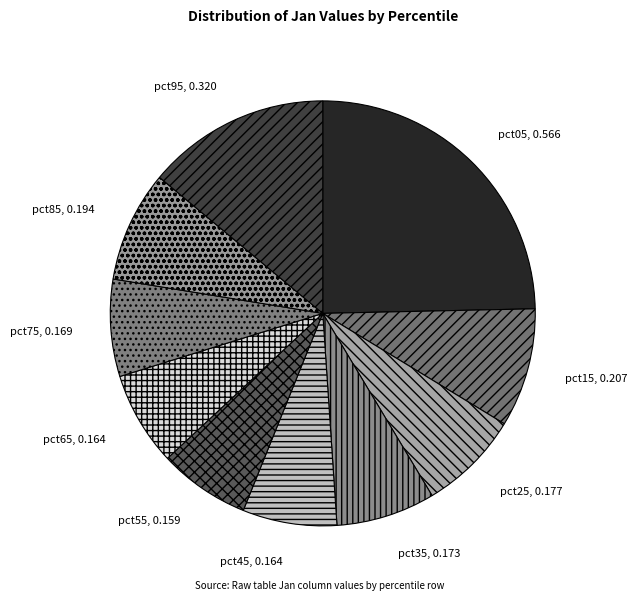

Which slice is the largest?

pct05